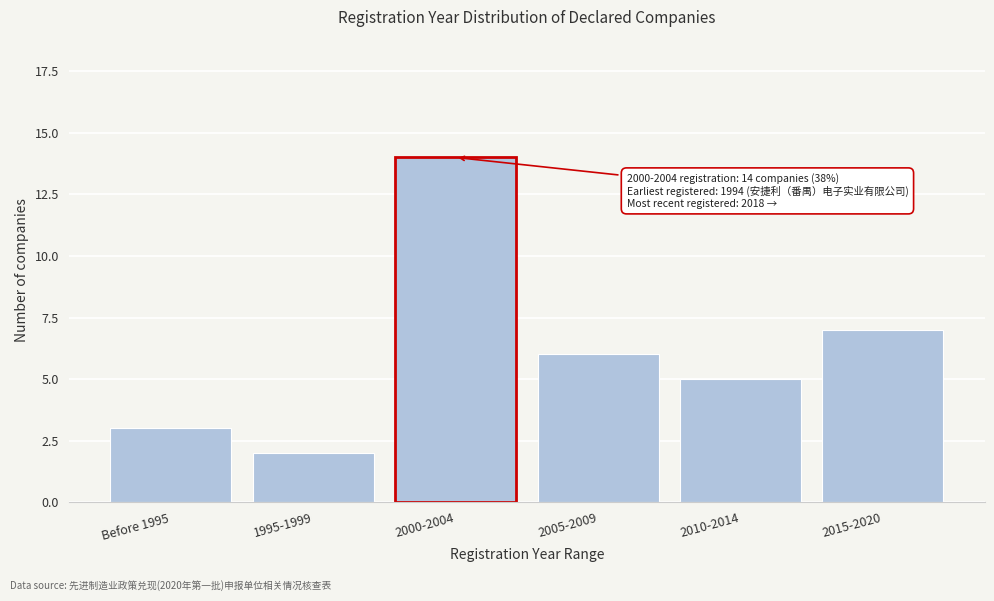

Reading right to left, transcribe all the data shown in this chart.

2015-2020=7	2010-2014=5	2005-2009=6	2000-2004=14	1995-1999=2	Before 1995=3